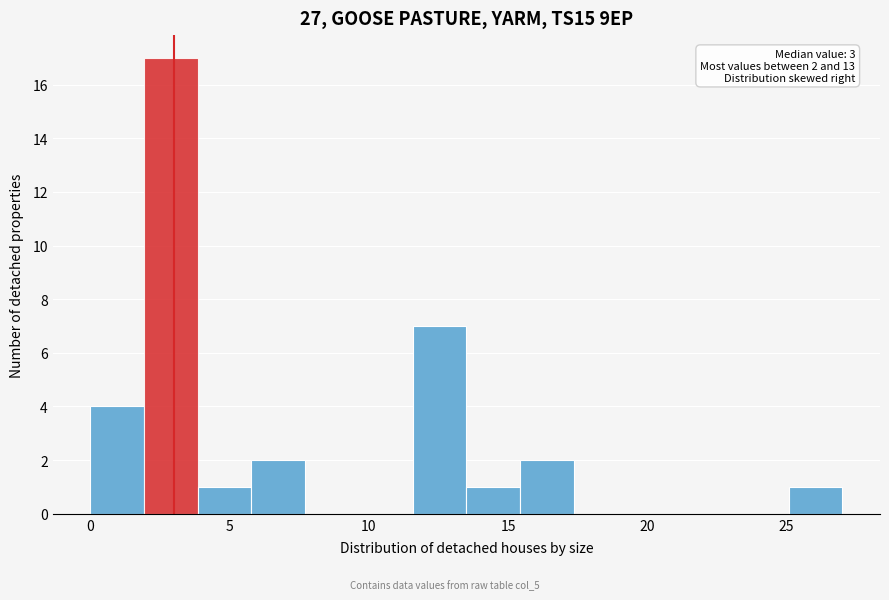

Around what value on the x-axis is the tallest bar? Give the approximate position of its centre, as read against the axis.

3.0